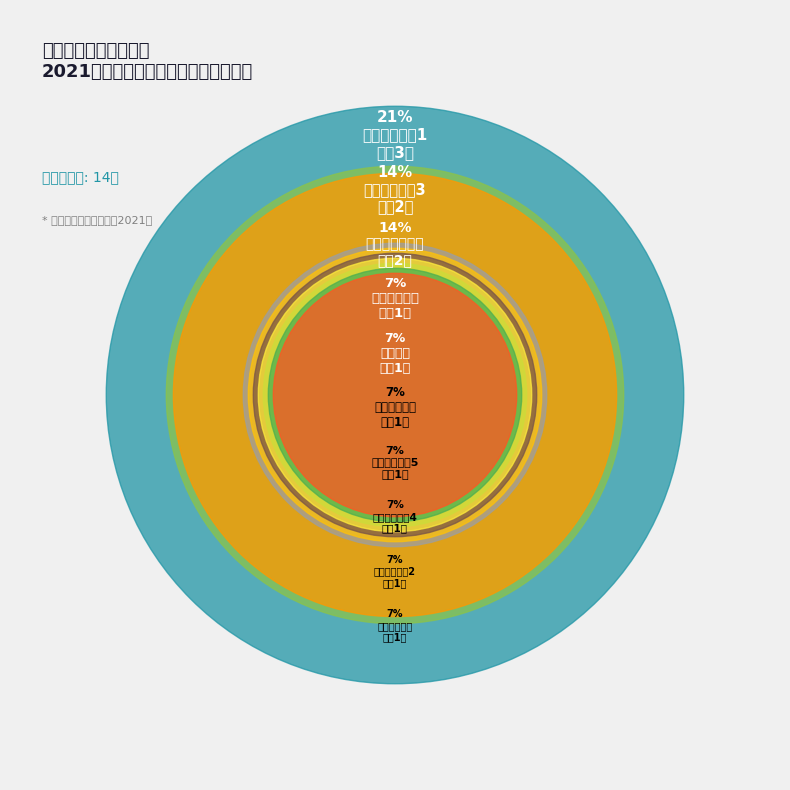

Rank the categories by value from lowest to highest.

检验检测岗位2, 检验检测岗位4, 检验检测岗位5, 综合岗位, 专业技术岗位, 法制审核岗位, 财务管理岗位, 检验检测岗位3, 标准化研究岗位, 检验检测岗位1